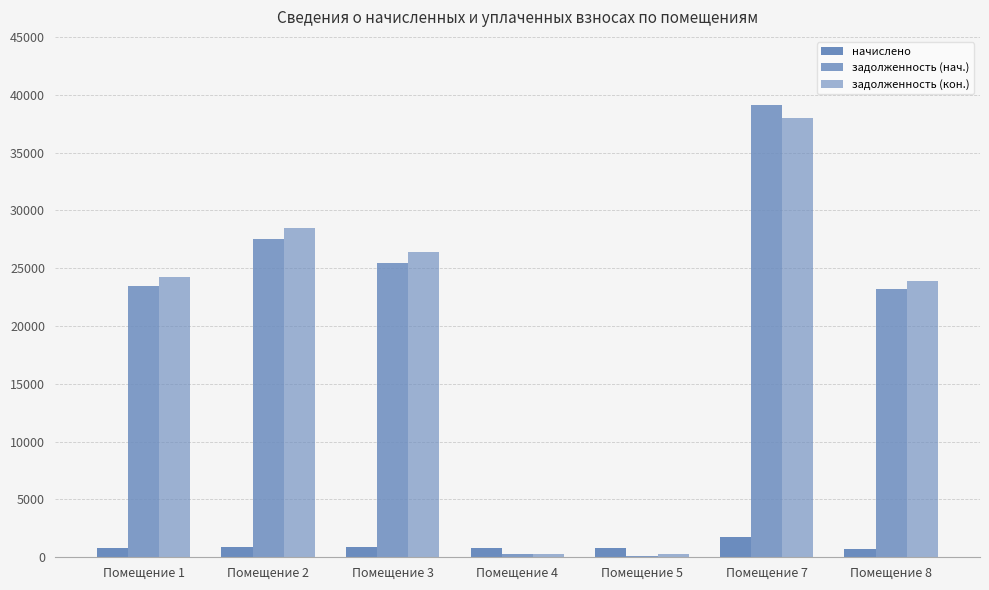

Reading left to right, what are all the values shown in this chart?

начислено: Помещение 1=764.5	Помещение 2=898.4	Помещение 3=902.1	Помещение 4=762.6	Помещение 5=781.2	Помещение 7=1752.1	Помещение 8=755.2
задолженность (нач.): Помещение 1=23441.8	Помещение 2=27548.4	Помещение 3=25480.0	Помещение 4=242.7	Помещение 5=126.1	Помещение 7=39113.3	Помещение 8=23156.5
задолженность (кон.): Помещение 1=24206.2	Помещение 2=28446.8	Помещение 3=26382.1	Помещение 4=254.2	Помещение 5=307.3	Помещение 7=37949.4	Помещение 8=23911.7